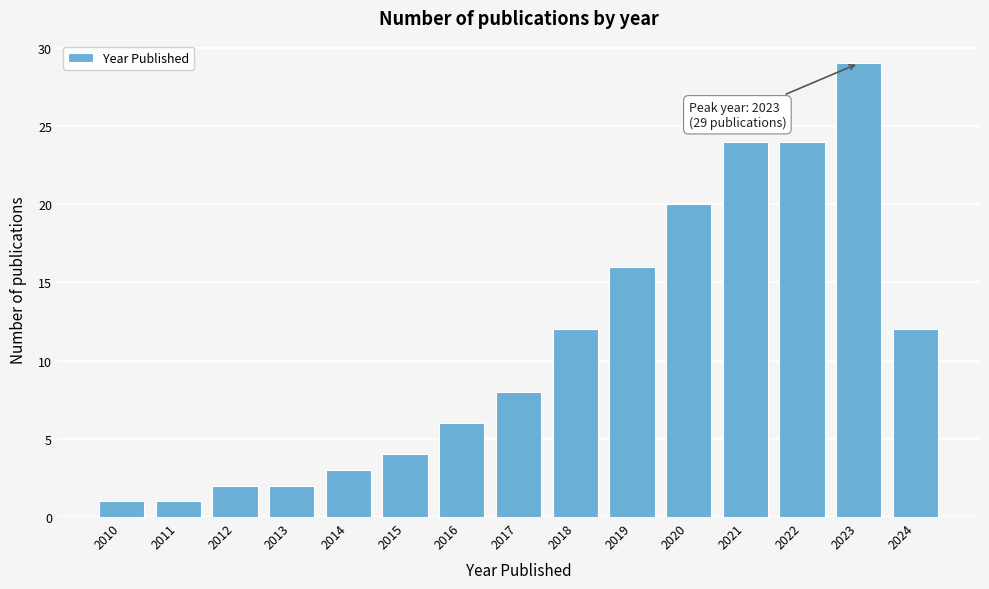

Reading left to right, extract all data points from this chart.

1	1	2	2	3	4	6	8	12	16	20	24	24	29	12